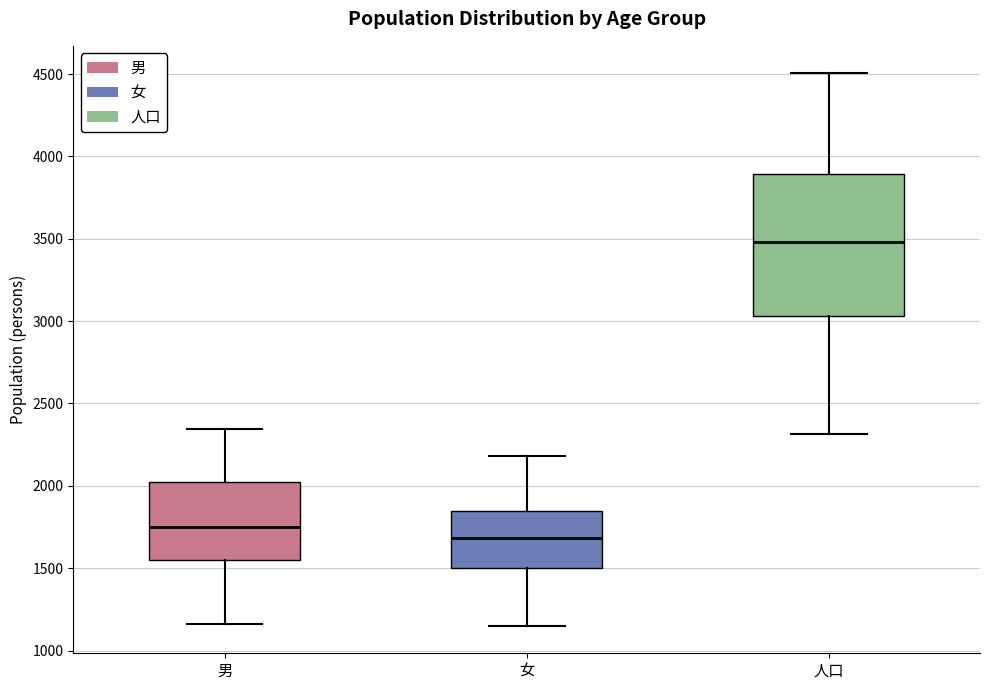

Reading left to right, transcribe this box plot: for each box, give where its median line is, the range the box spans, and where its two whiskers end, as read against the y-axis. The values are not printed on the chart, so give them approximately, as read against the axis.

男: median 1750, box 1550 to 2000, whiskers 1150 to 2350
女: median 1700, box 1500 to 1850, whiskers 1150 to 2200
人口: median 3500, box 3050 to 3900, whiskers 2300 to 4500